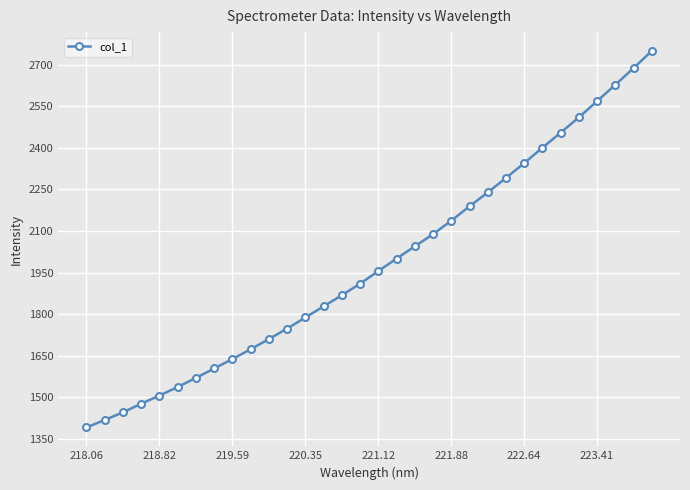

What is the smallest value displayed?

1391.2